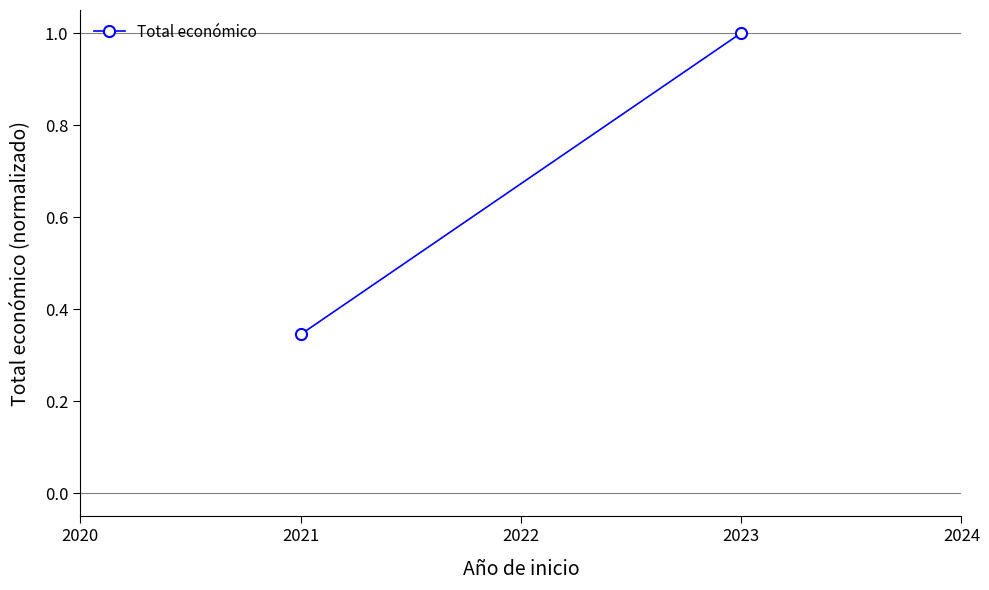

Reading right to left, extract all data points from this chart.

1.0	0.3